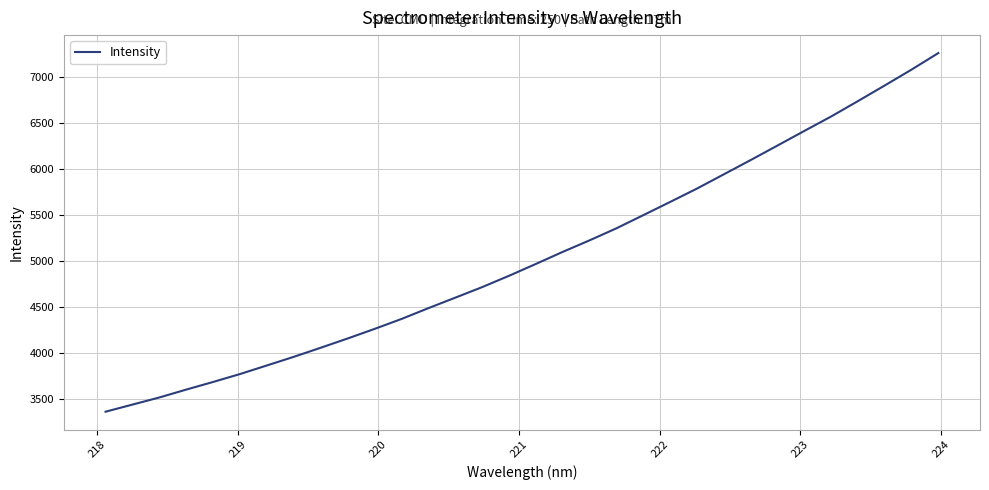

Reading left to right, extract all data points from this chart.

3367.2	3444.6	3521.9	3607.6	3690.6	3776.6	3870.1	3963.7	4062.3	4162.7	4266.7	4374.5	4491.8	4605.8	4720.4	4843.5	4972.2	5103.4	5228.9	5359.6	5502.6	5646.1	5791.5	5946.4	6101.4	6259.3	6418.3	6575.3	6742.9	6912.9	7085.5	7265.6